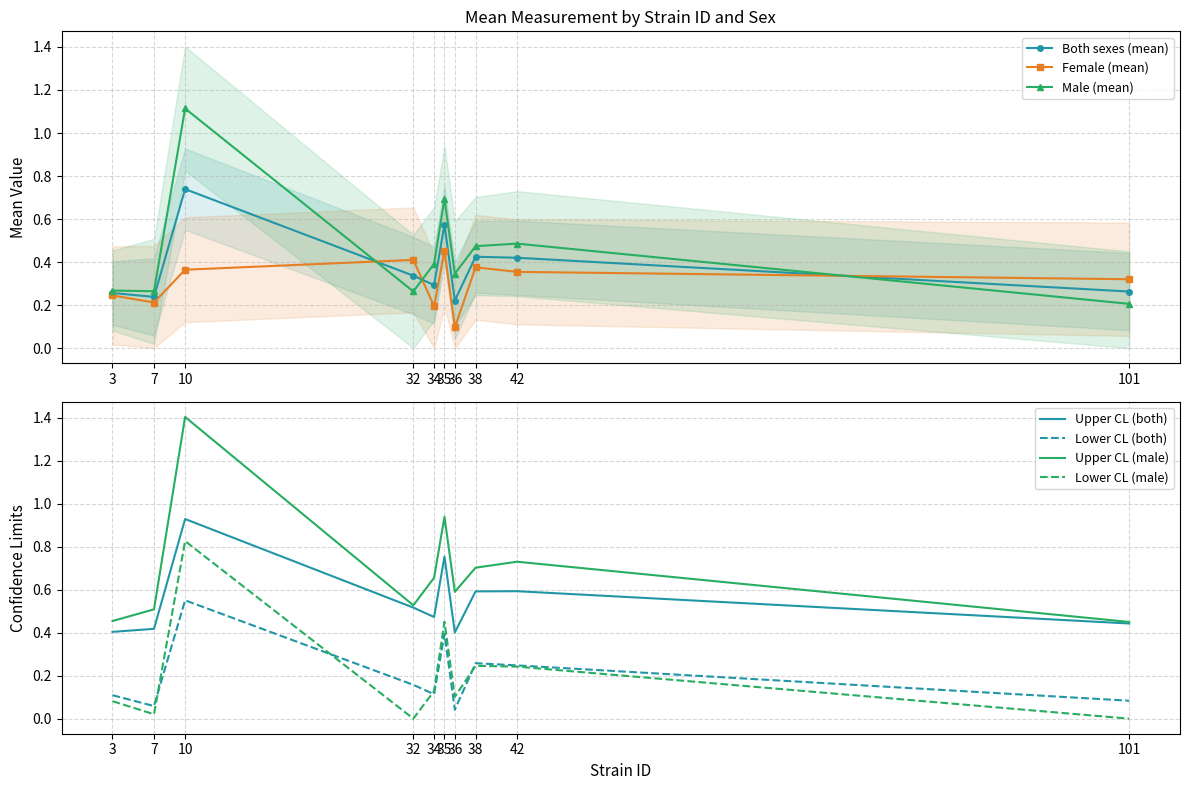

What is the difference between the male values at 32 and 36?

0.1